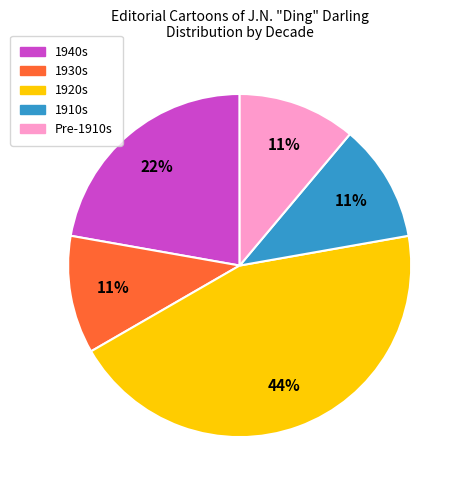

Count the number of slices in the pie.

5